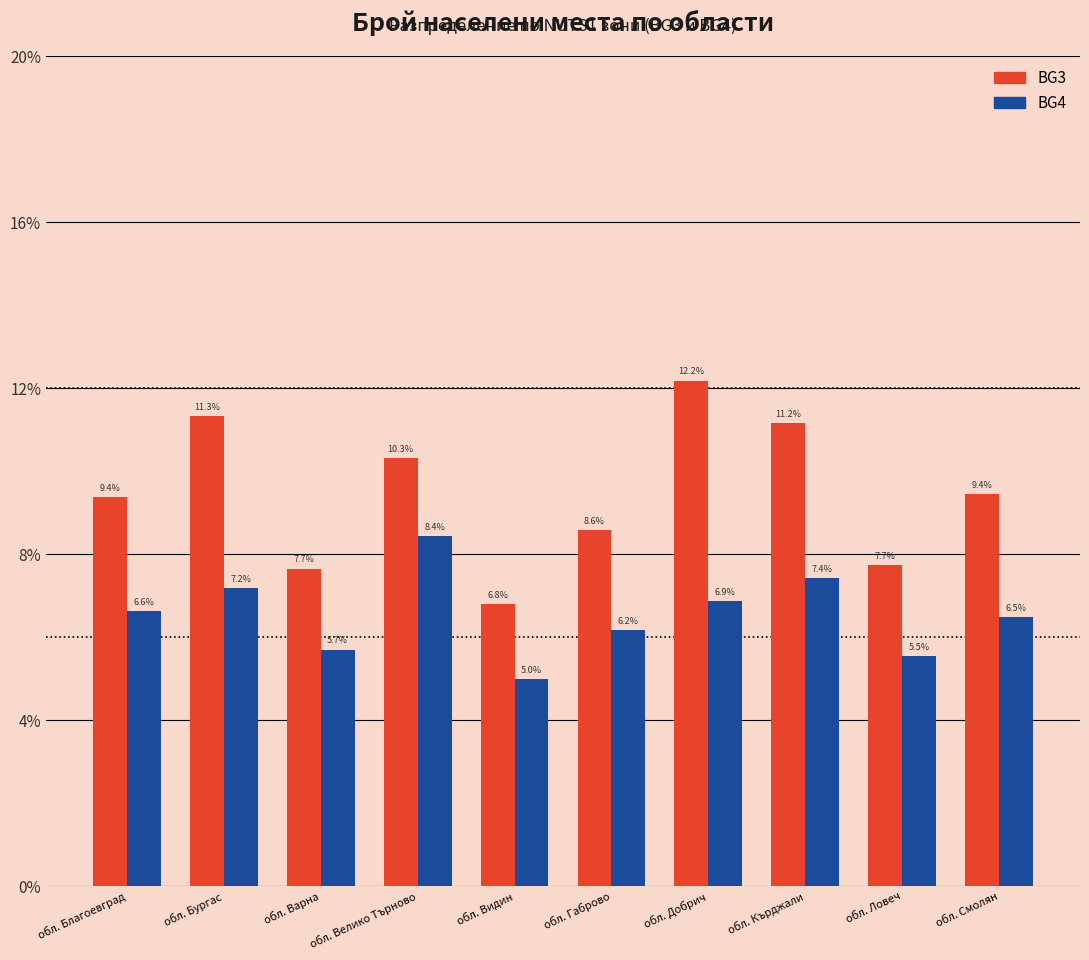

What is the minimum value shown in the chart?

5.0